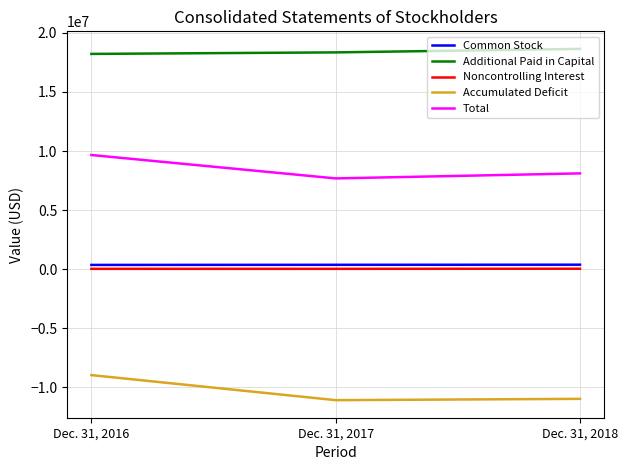

Which category has the highest value in the Additional Paid in Capital series?

Dec. 31, 2018